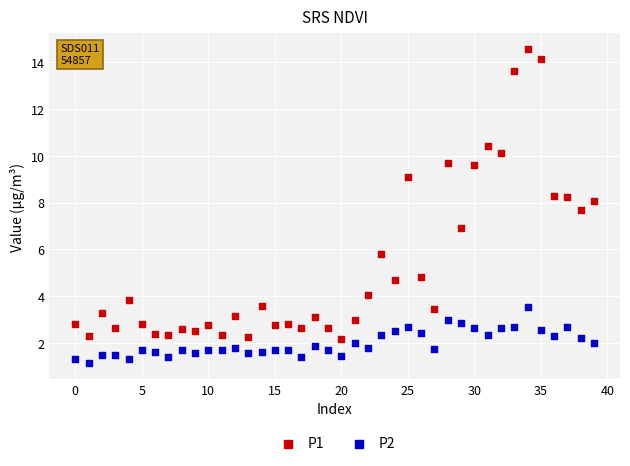

Which series has the largest Y range (max minus min)?

P1